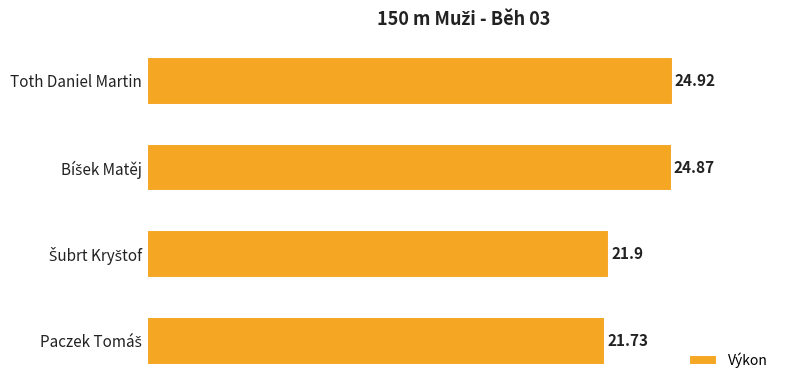

What is the sum of all values?

93.4